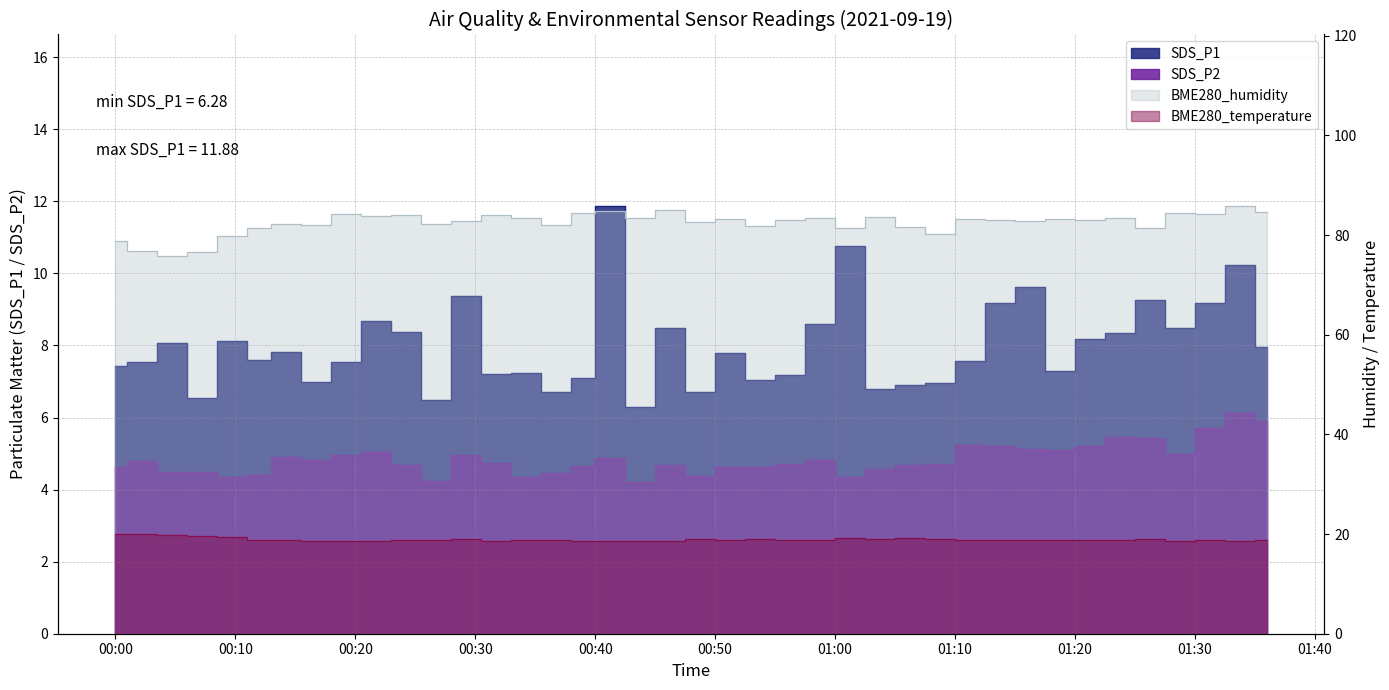

What is the total value across all series at 2021/09/19 00:24?

115.9